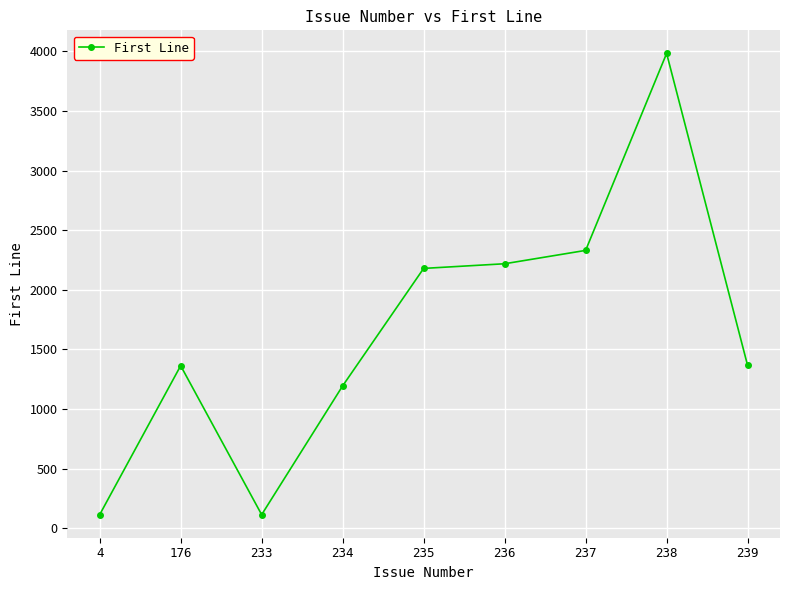

What is the sum of all values?

14868